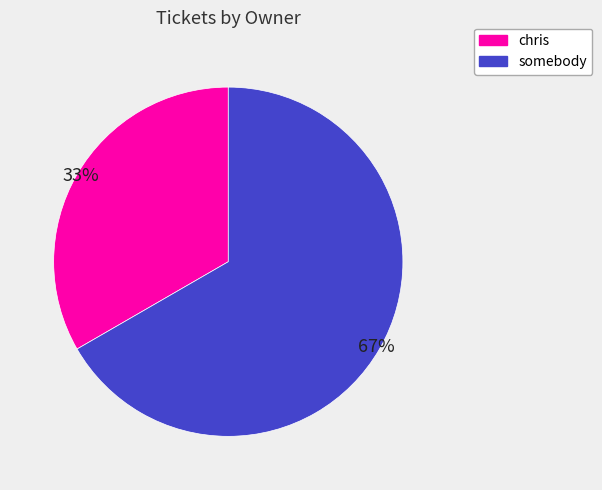

Which category accounts for the majority?

somebody